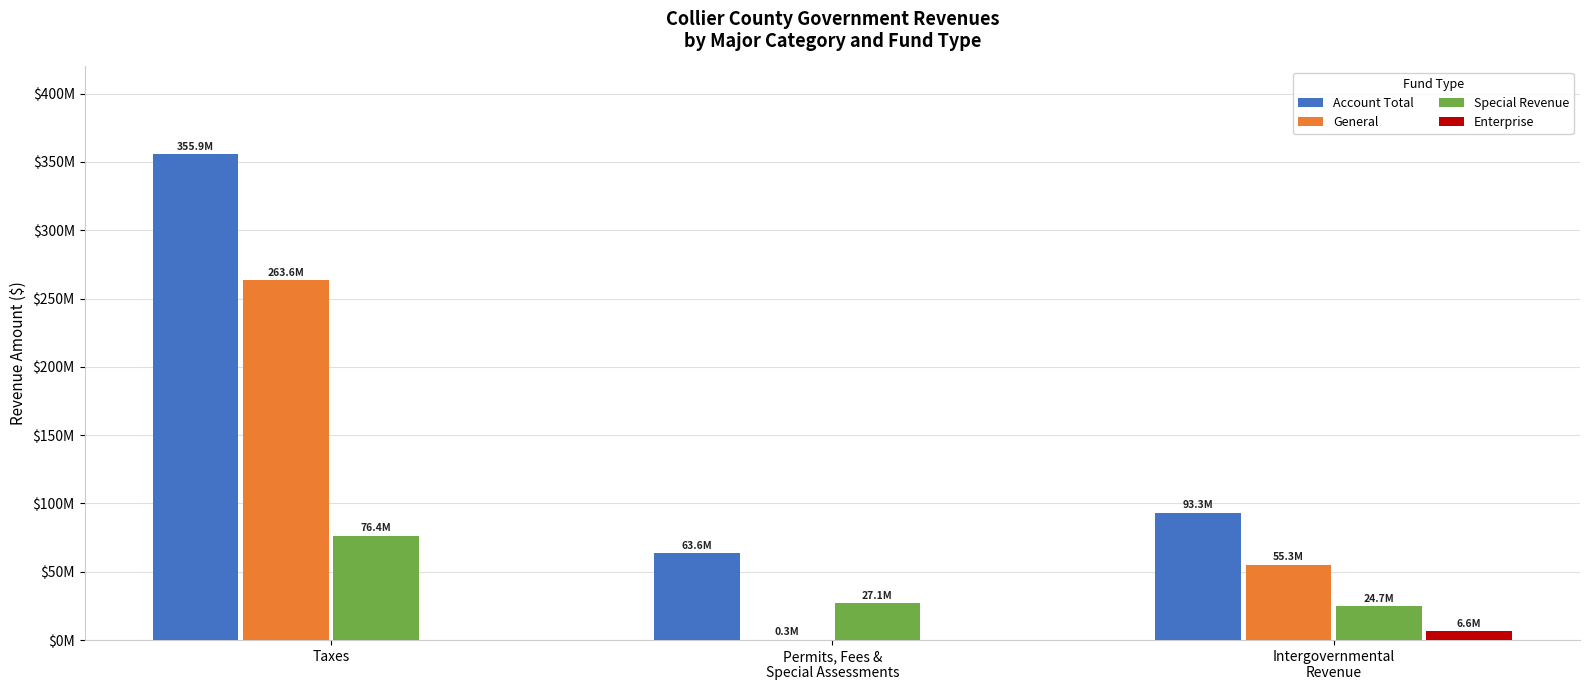

How many General values are between 281351 and 263614045?

3